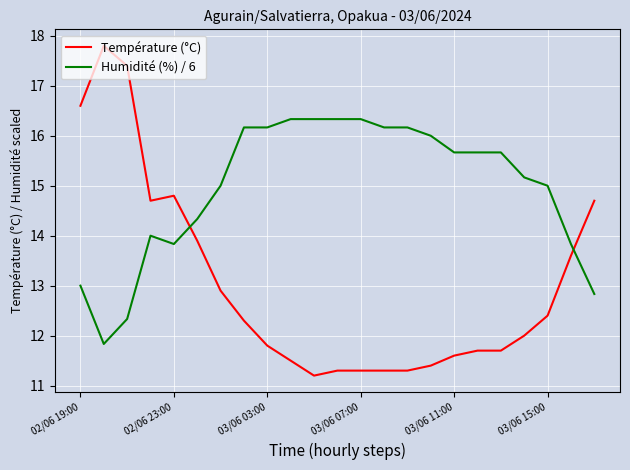

Which series has the largest total across all categories?

Humidité (%) / 6